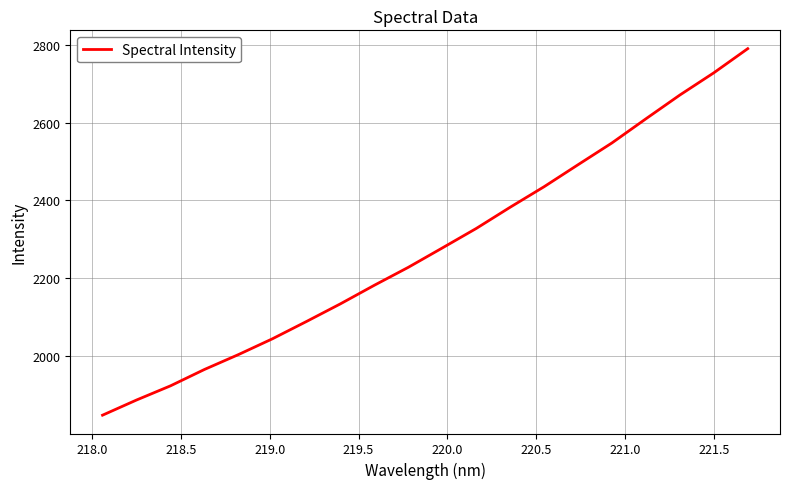

Does the chart have visible grid lines?

Yes